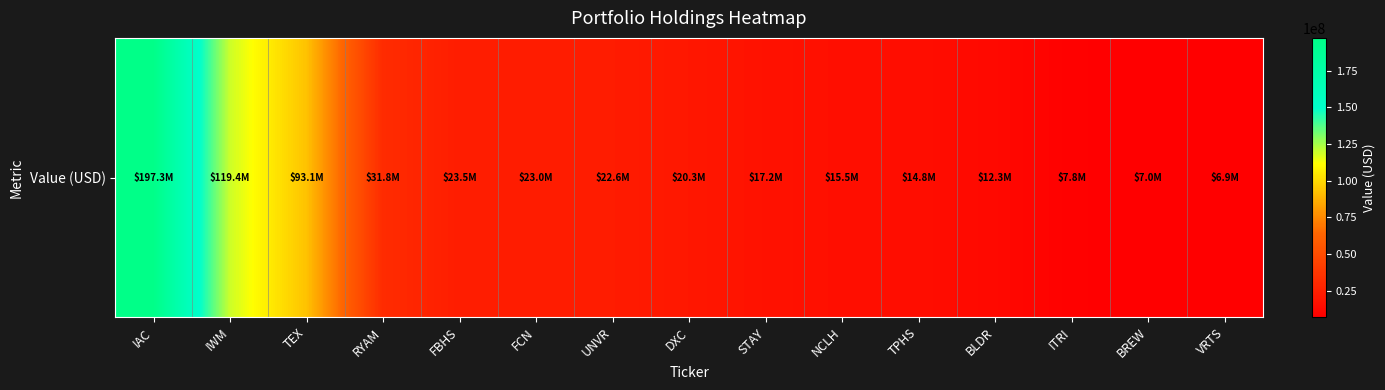

What is the minimum value shown in the chart?

6877000